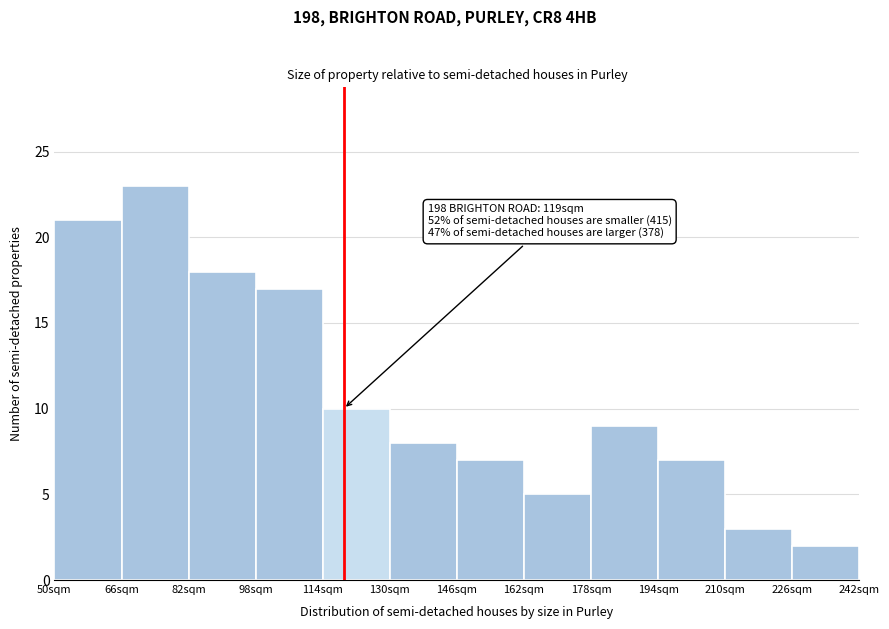

Over which range of the x-axis is the bar tallest?

66 to 82